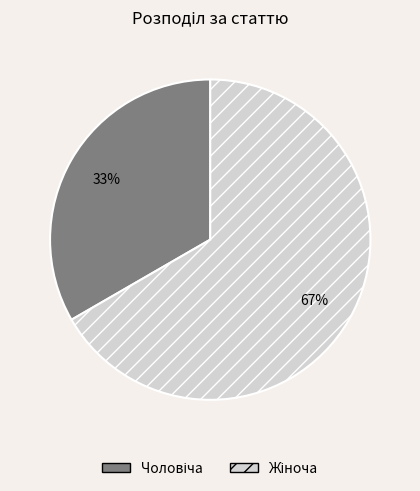

To the nearest percent, what is the average slice percentage?

50%